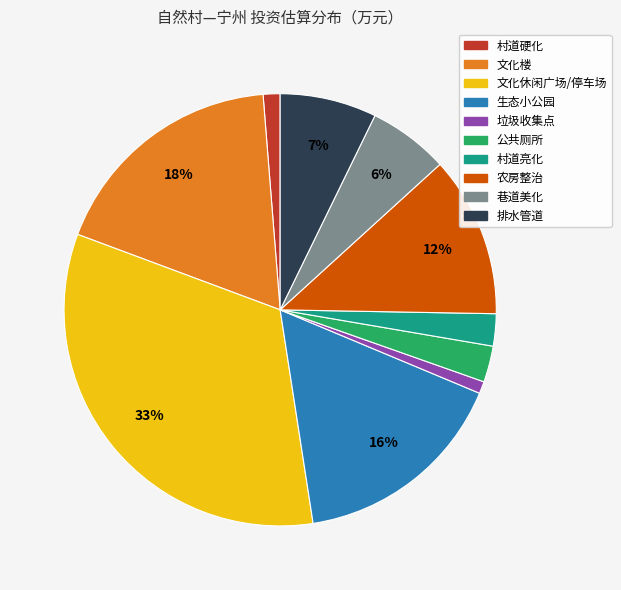

Combined, do 巷道美化 and 公共厕所 account for over 50%?

No